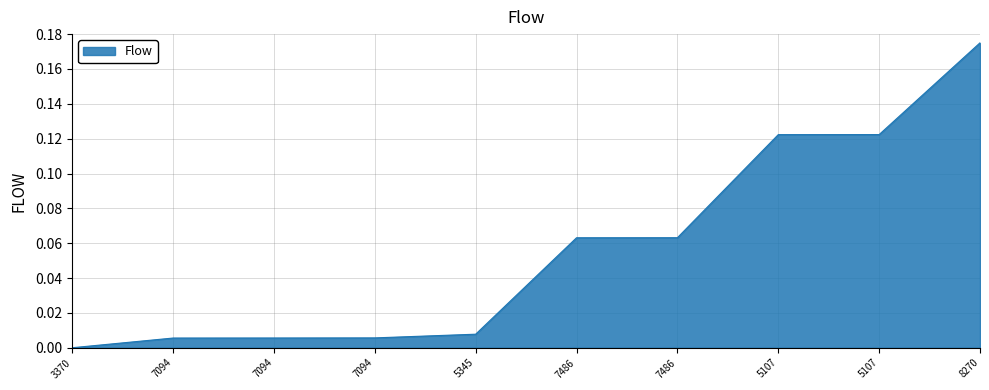

The chart shows a value of 0.2 at 5107. True or false?

False